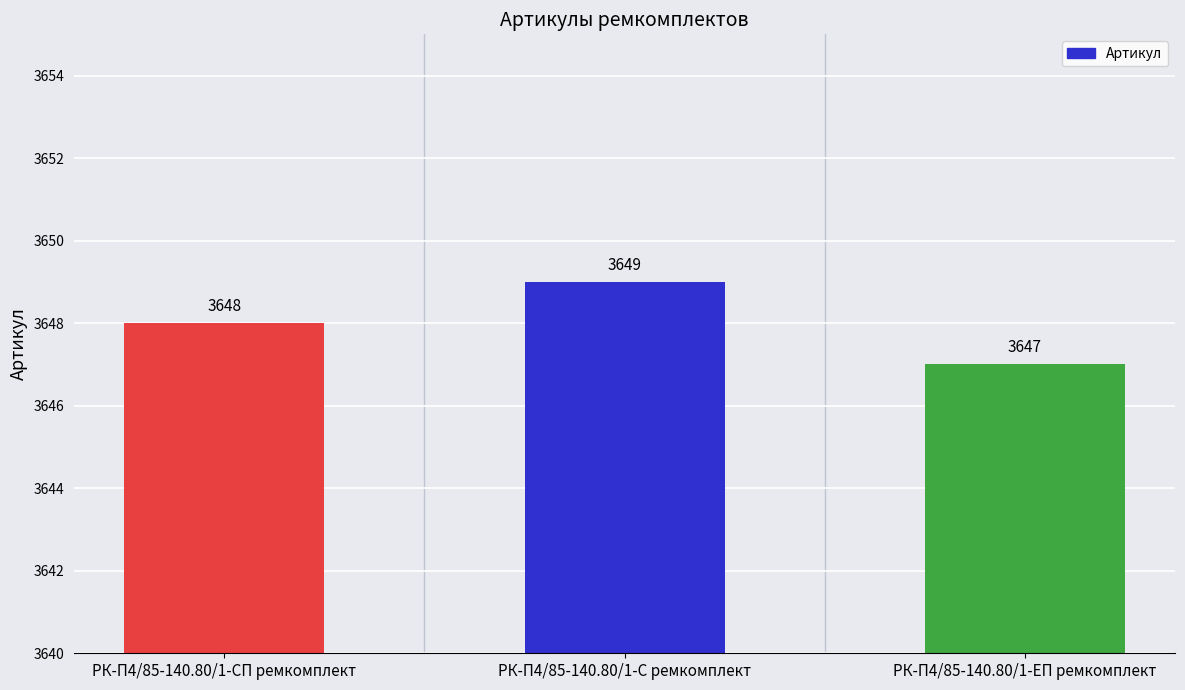

Does the chart contain any negative values?

No